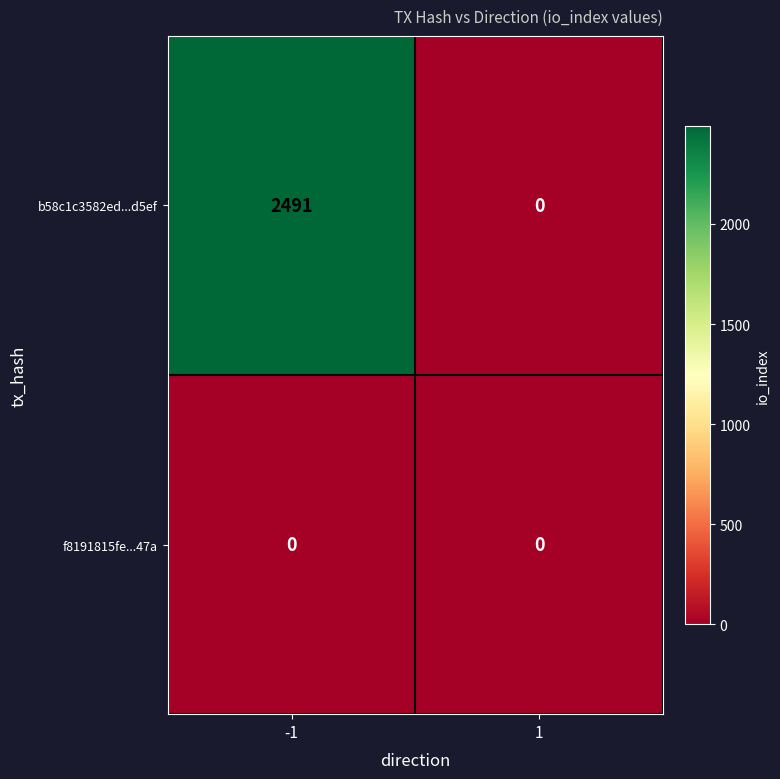

List the series in order of their overall mean, lowest first.

f8191815fe...47a, b58c1c3582ed...d5ef